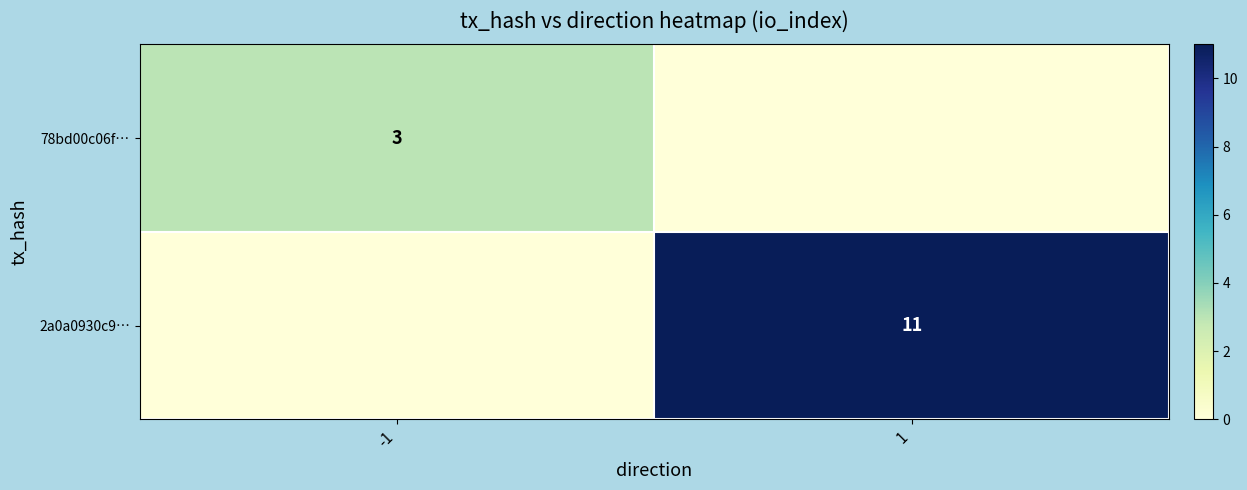

At how many categories does at least one series exceed 2?

2